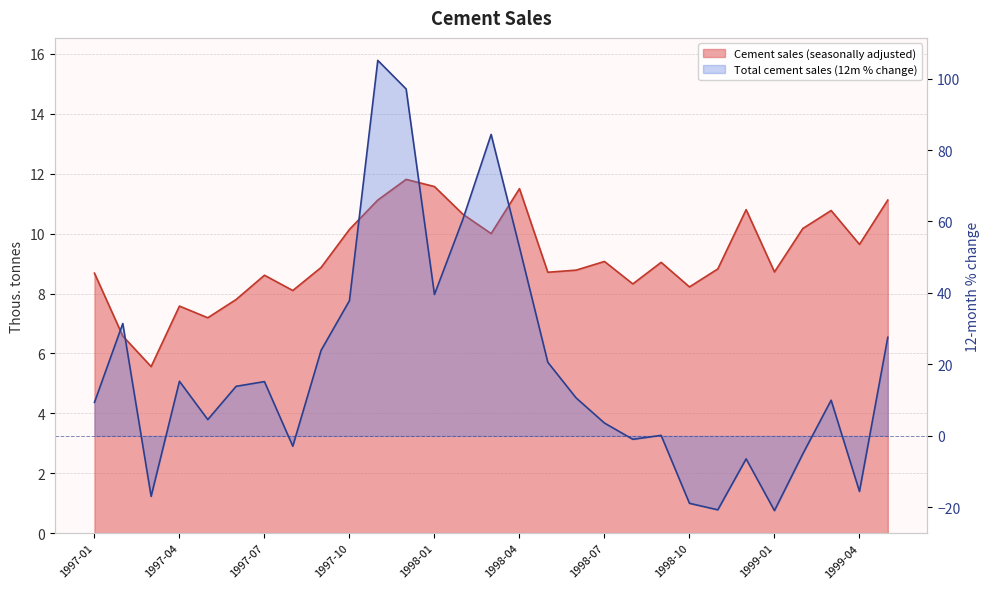

How many distinct data groups are displayed?

2